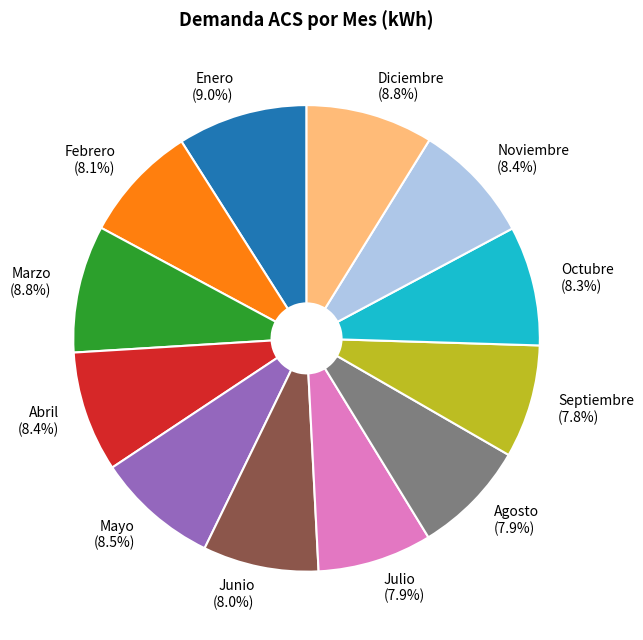

To the nearest percent, what portion does Octubre represent?

8%